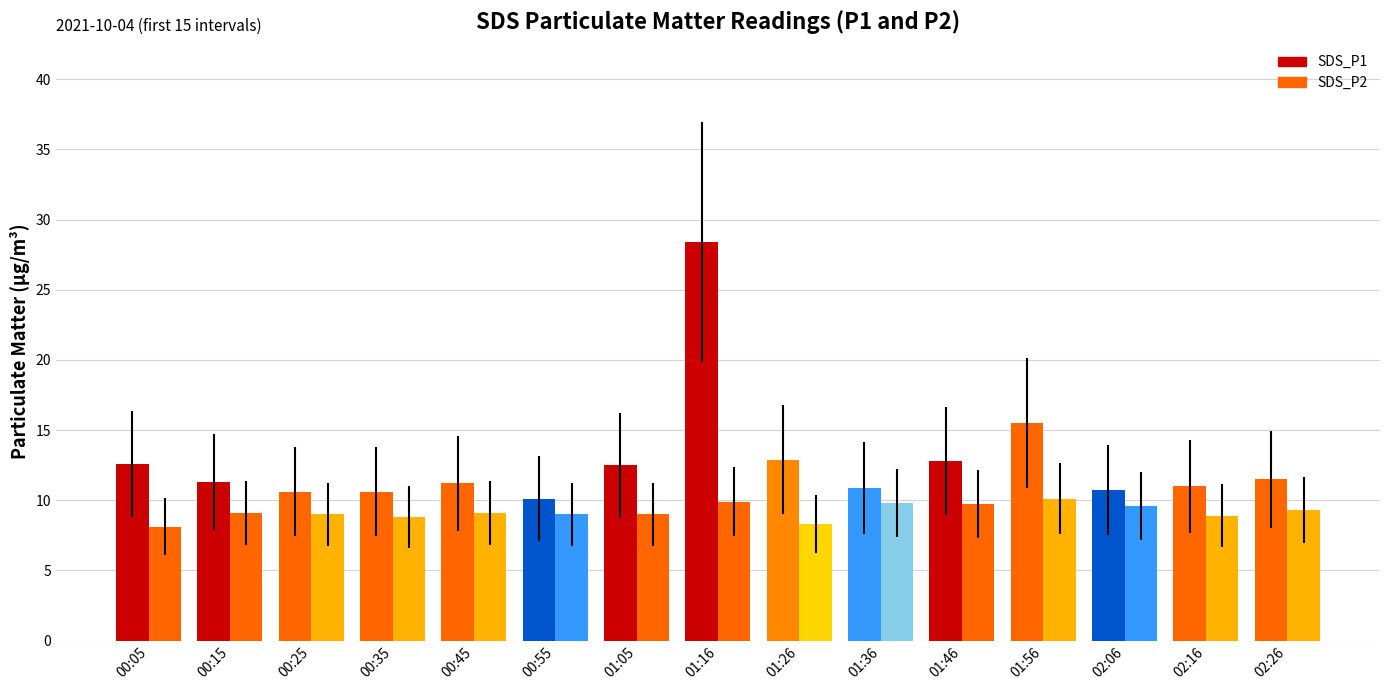

True or false: SDS_P1 has a value of 10.7 at 02:06.

True